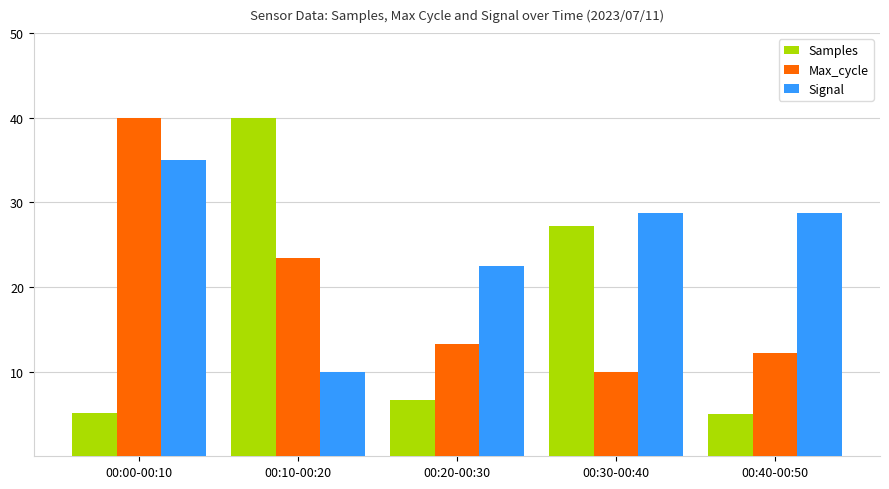

What is the maximum value for Signal?

35.0